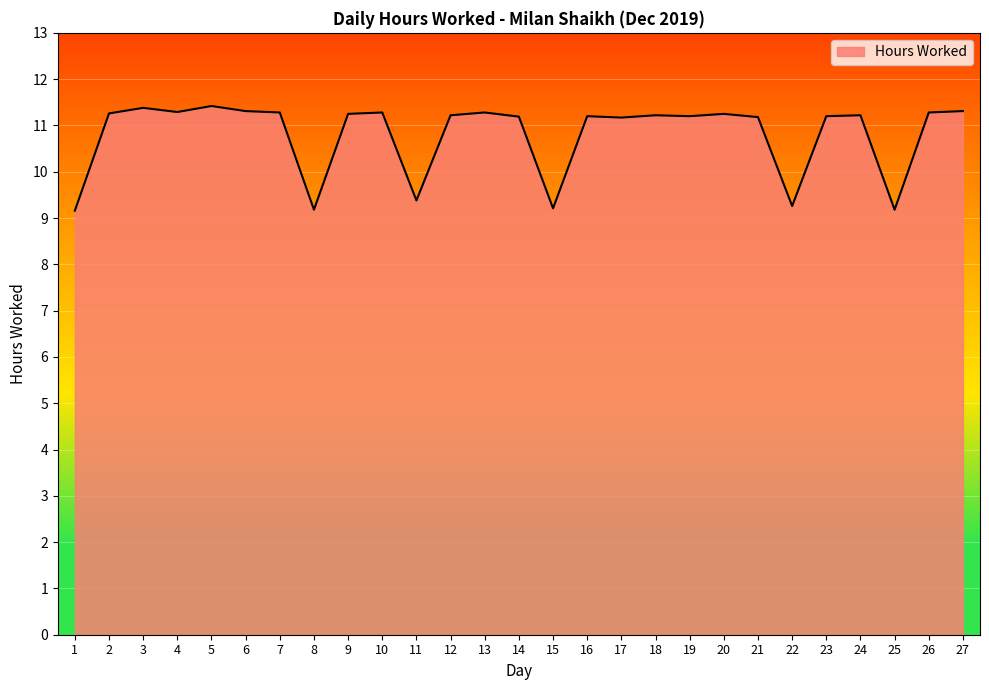

Approximately how many times larger is the value at 14 compared to 24?

1.0